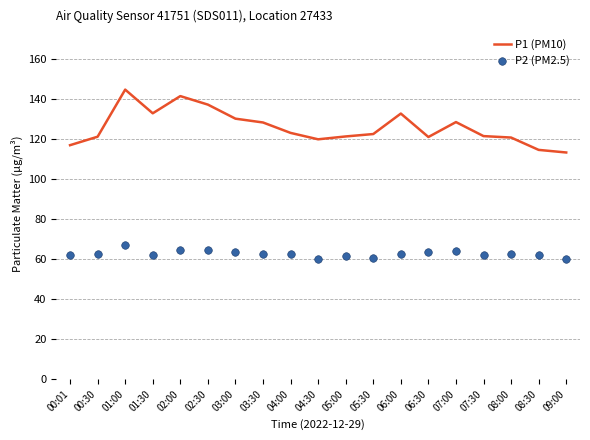

Which series contains the lowest Y value?

P2 (PM2.5)